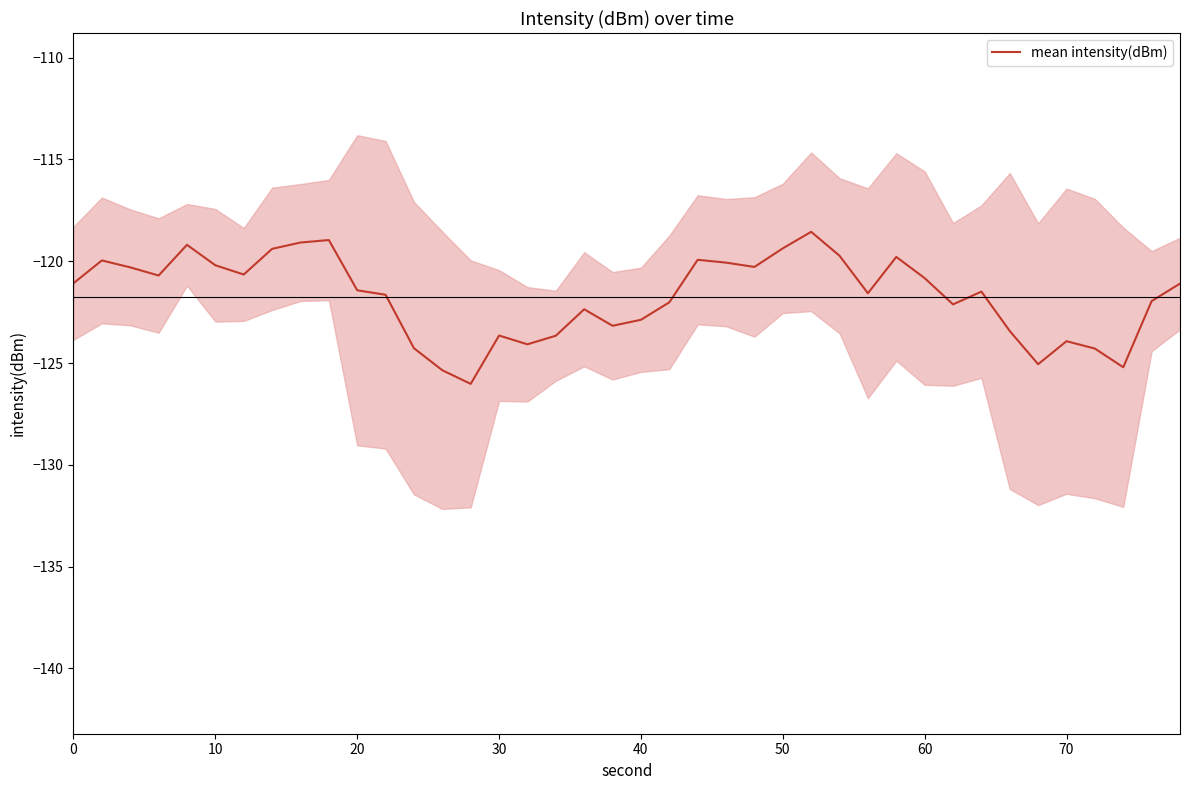

True or false: mean intensity(dBm) has a value of -182.0 at 70.

False